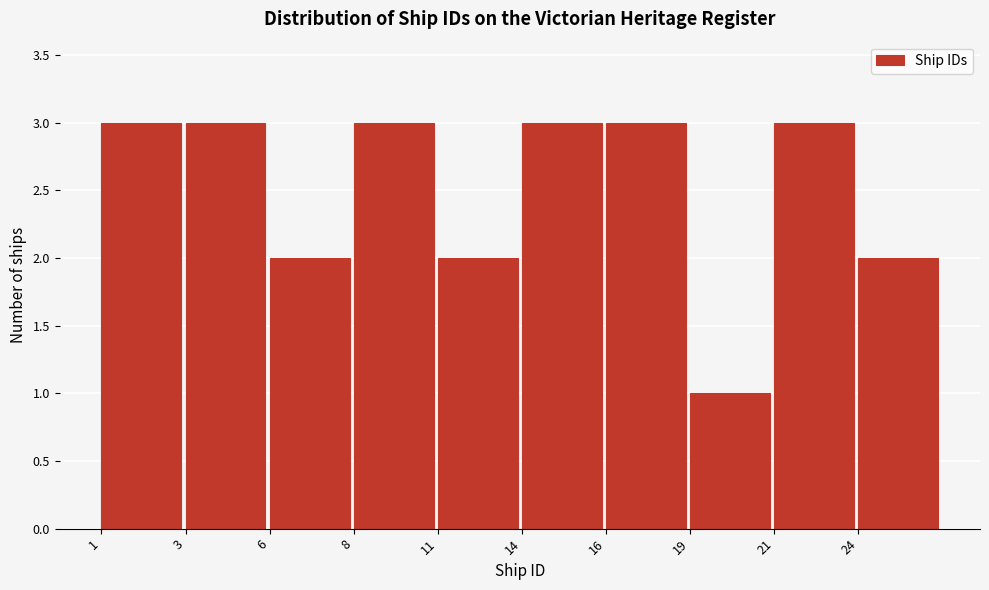

Reading right to left, list all the values displayed in this chart.

2	3	1	3	3	2	3	2	3	3